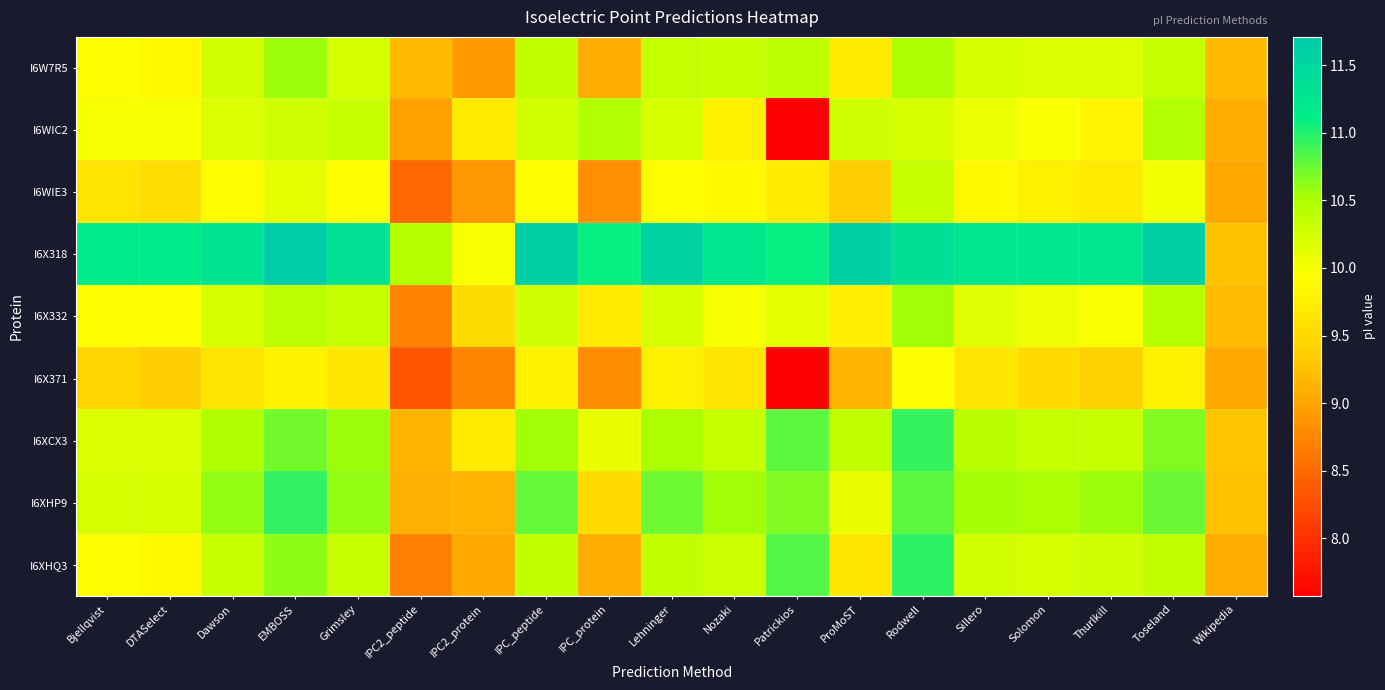

At which category is the sum across all series the highest?

Rodwell